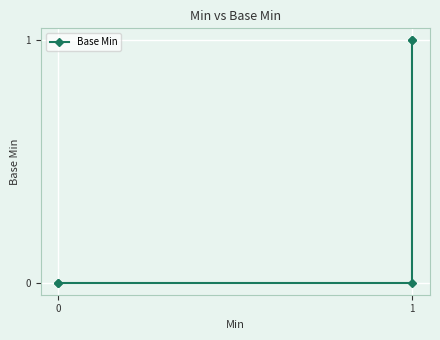

What is the difference between the second highest and minimum values?

1